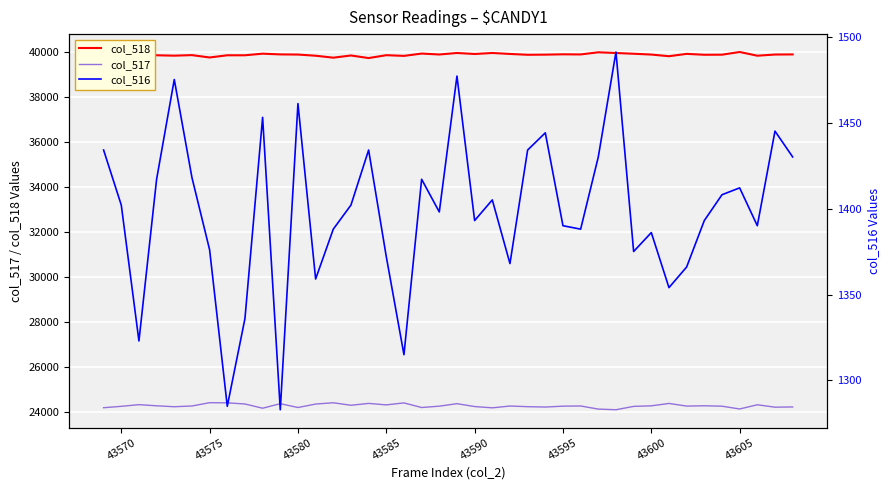

True or false: col_518 and col_517 intersect in this chart.

False